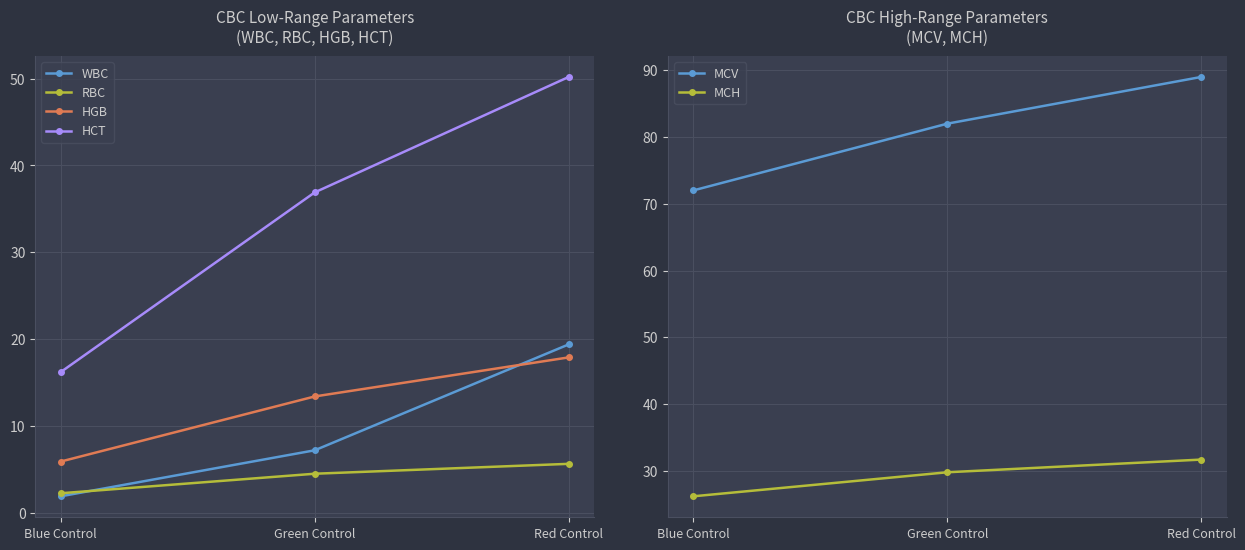

Which series has the largest range (max minus min)?

HCT